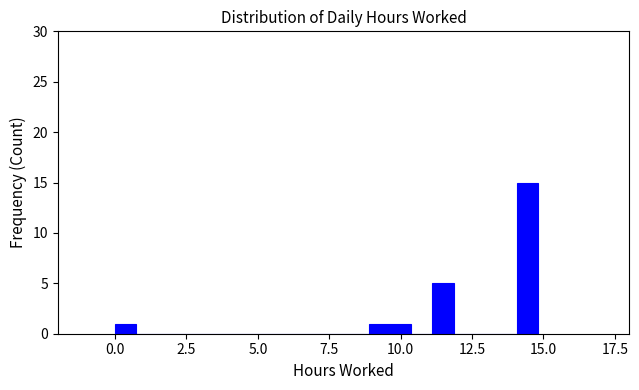

Around what value on the x-axis is the tallest bar? Give the approximate position of its centre, as read against the axis.

14.5